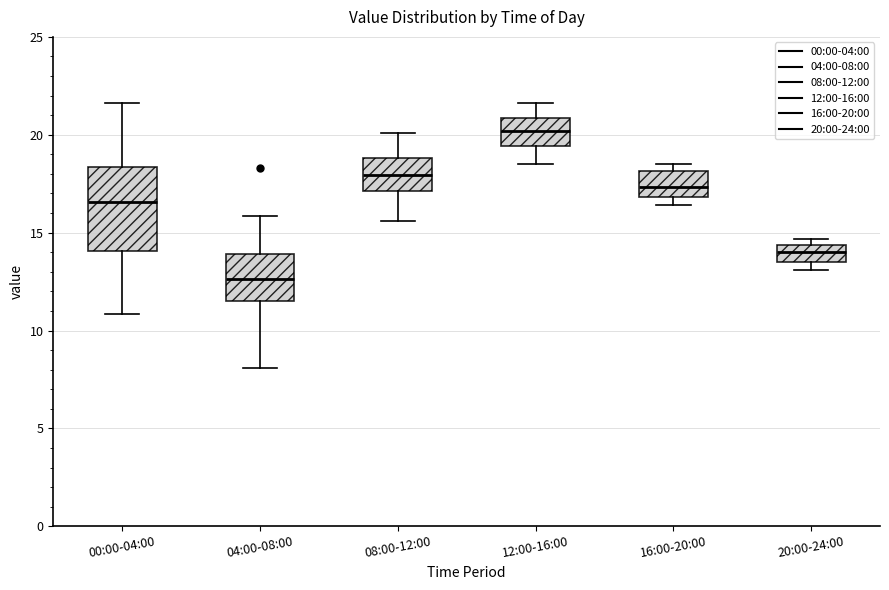

Which box is the tallest, from its lower edge to its upper edge?

00:00-04:00